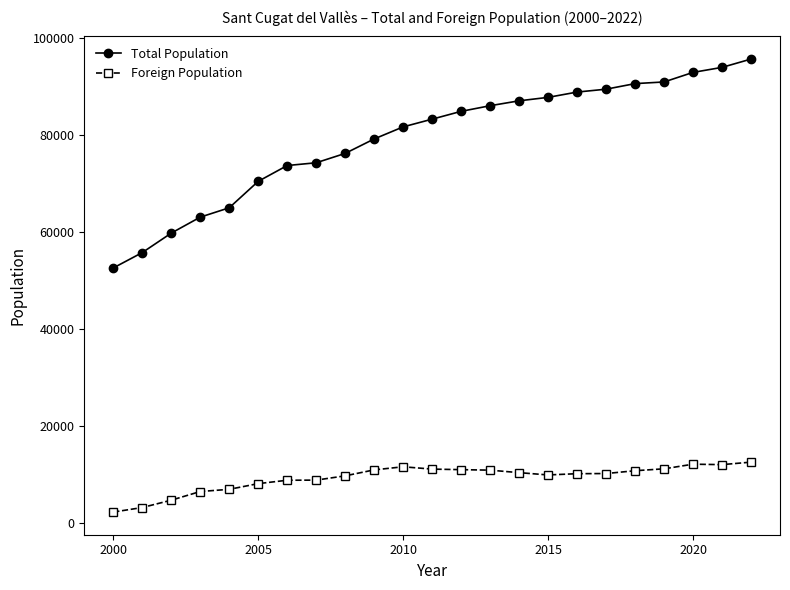

Which series has the largest total across all categories?

Total Population